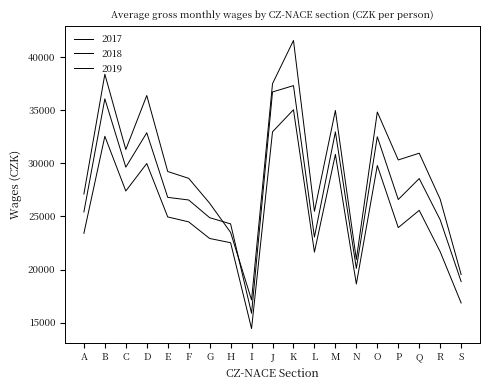

How many lines are shown in the chart?

3